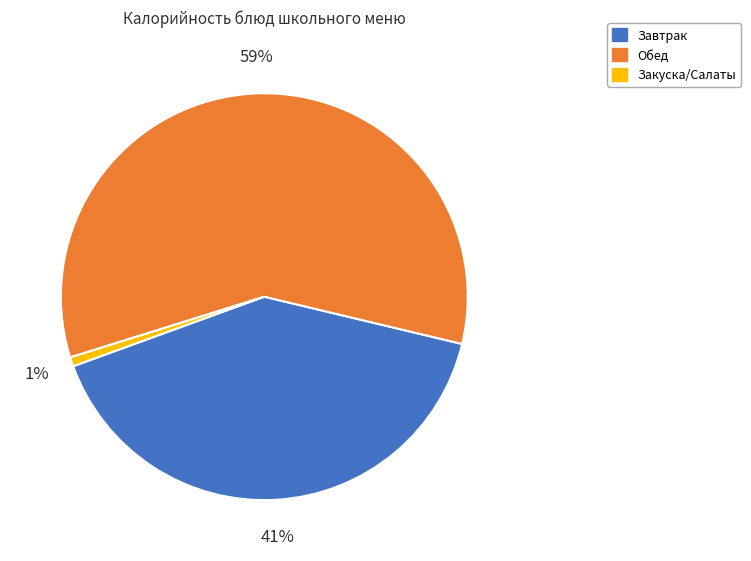

Does any single category account for the majority?

Yes